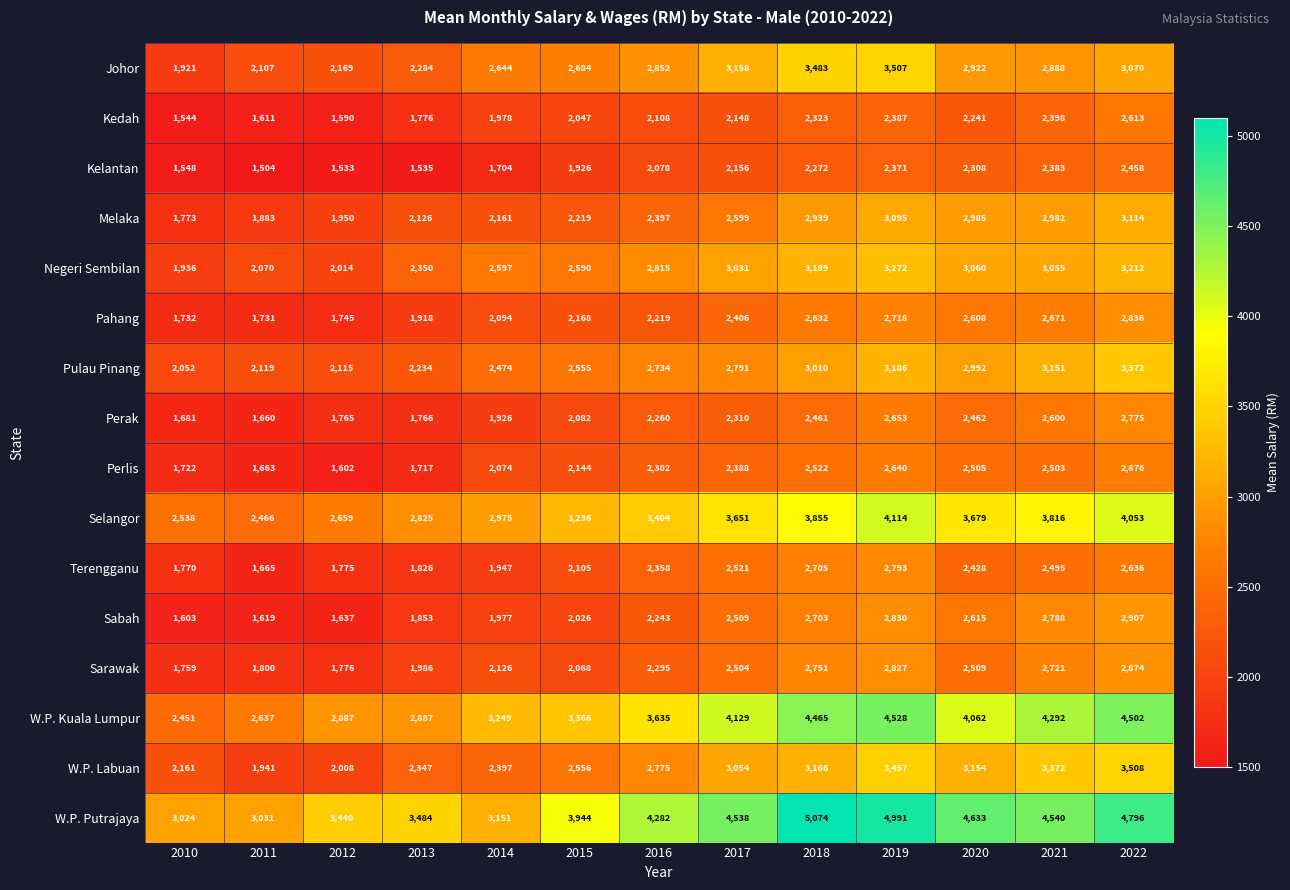

What is the minimum value shown in the chart?

1504